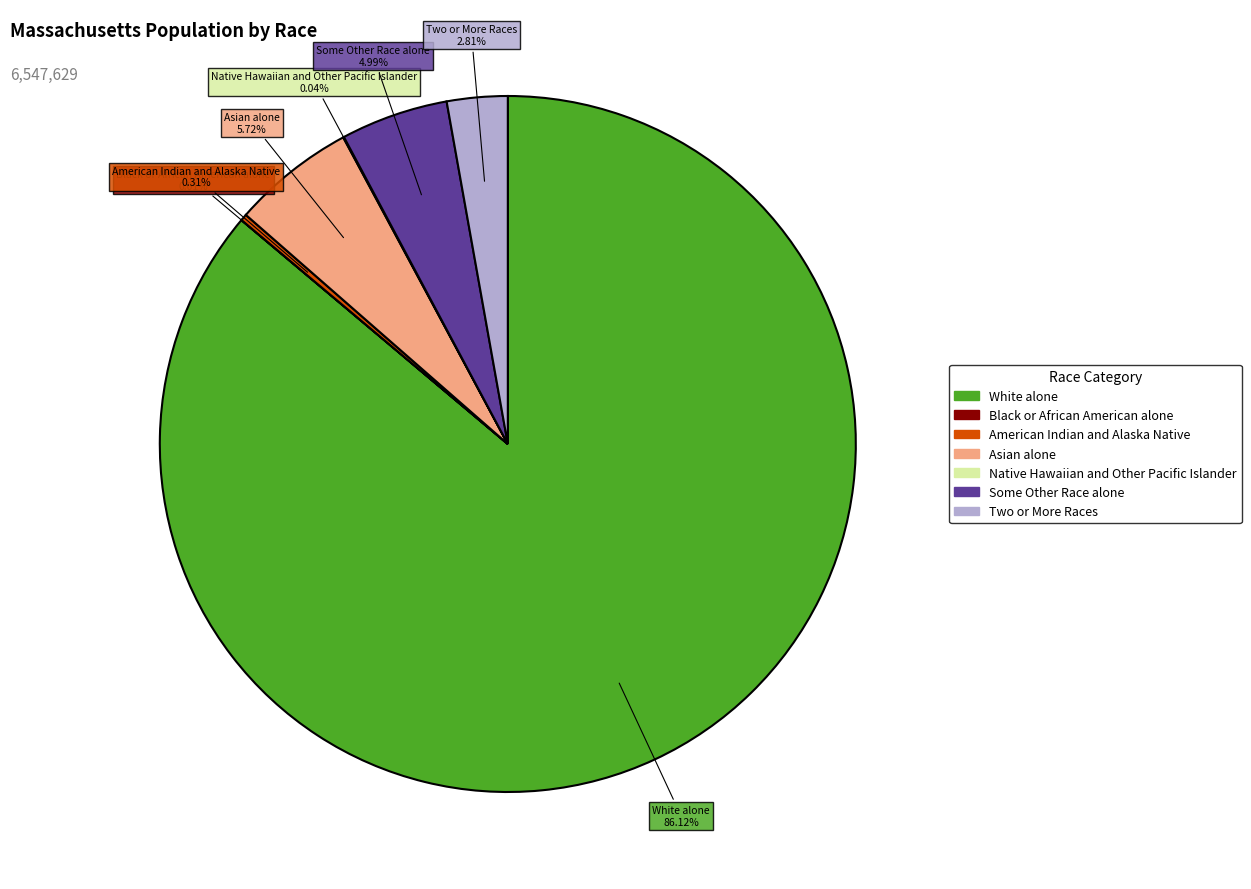

Which category has the biggest portion of the pie?

White alone